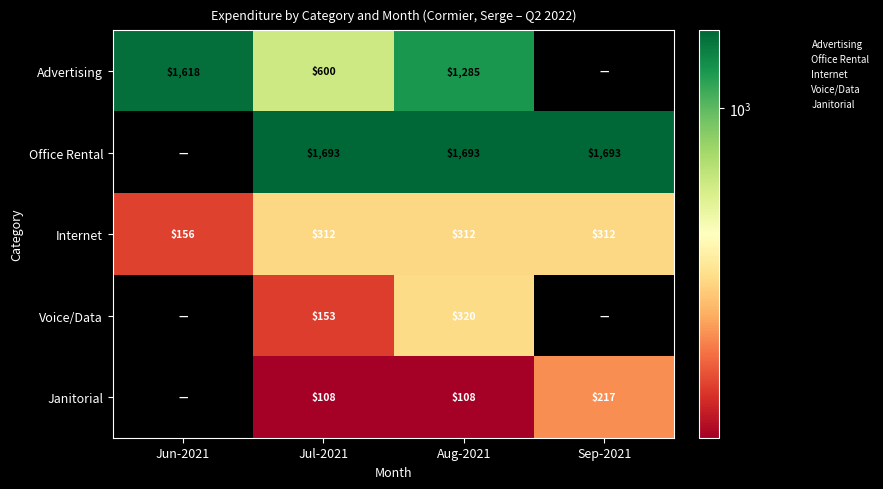

What is the total value across all series at Aug-2021?

3718